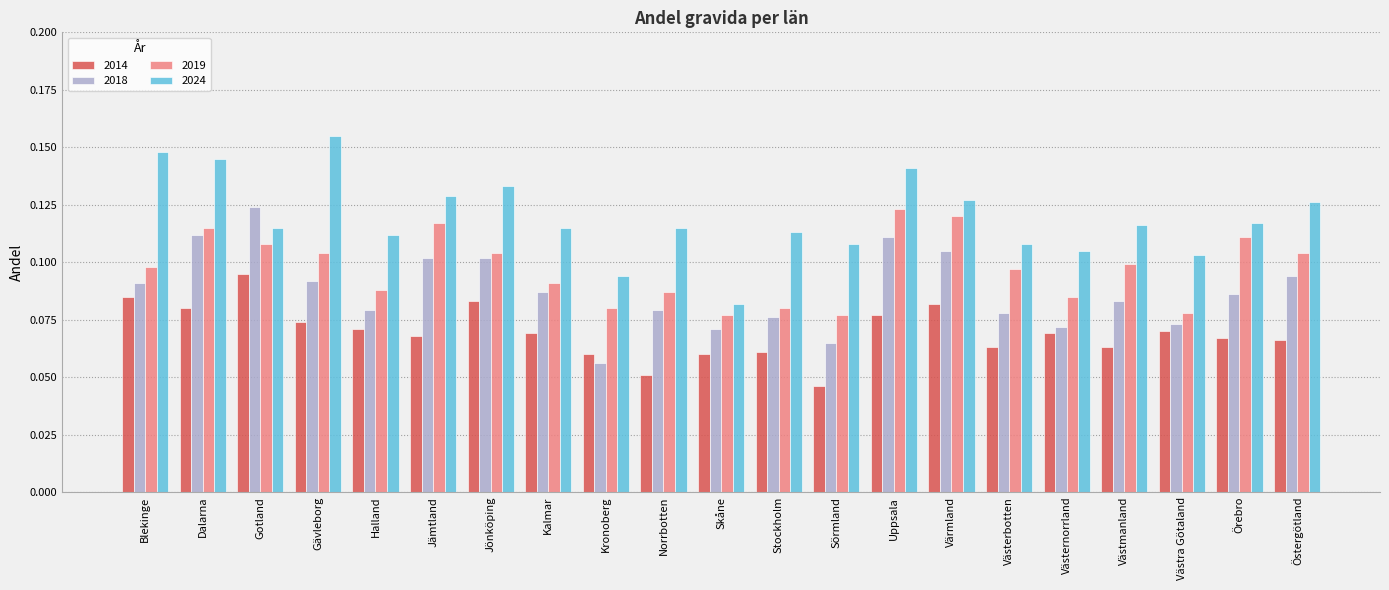

Rank the series at Östergötland from highest to lowest value.

2024, 2019, 2018, 2014